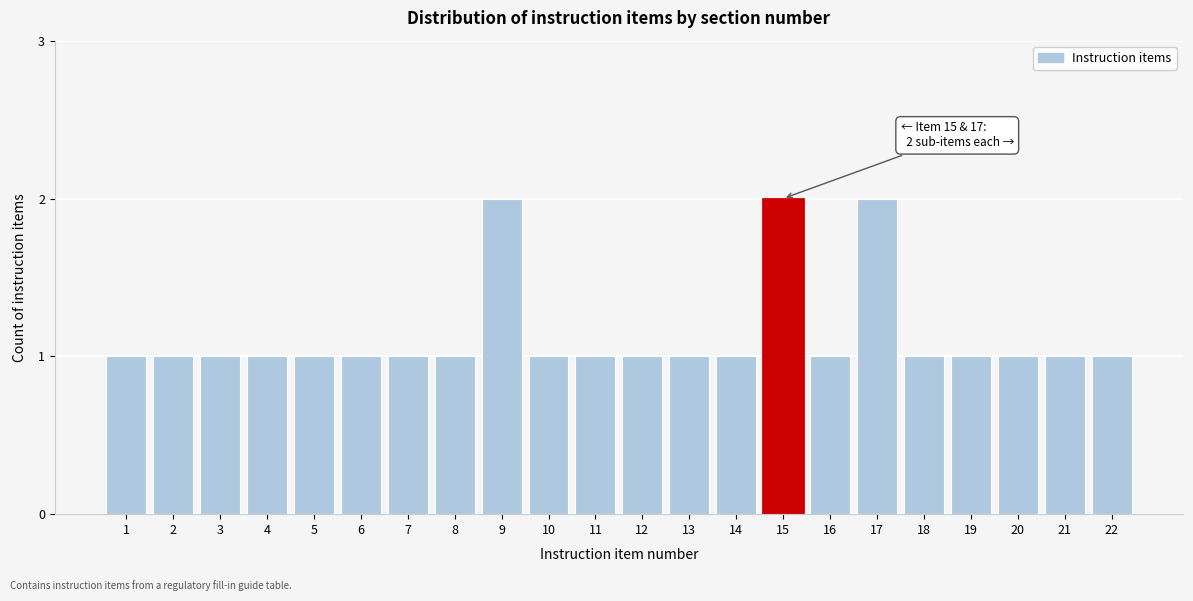

Reading left to right, list all the values displayed in this chart.

1	1	1	1	1	1	1	1	2	1	1	1	1	1	2	1	2	1	1	1	1	1